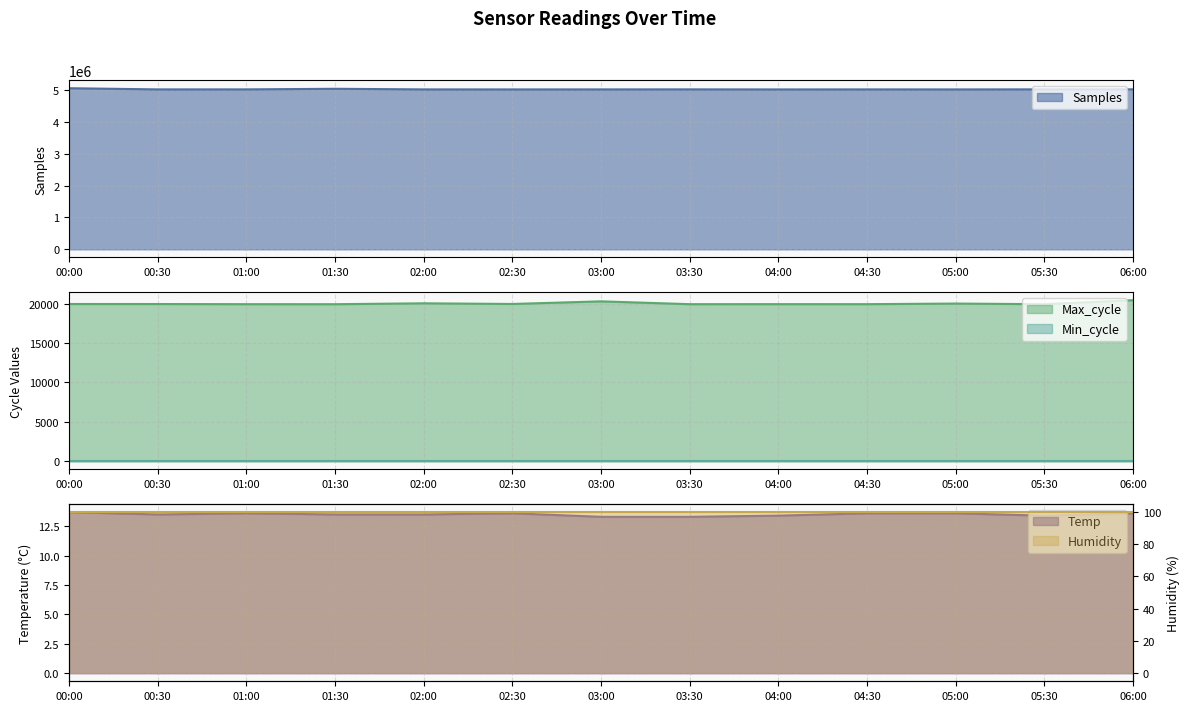

What is the value of the Max_cycle point at the 2nd from the left?

19948.0